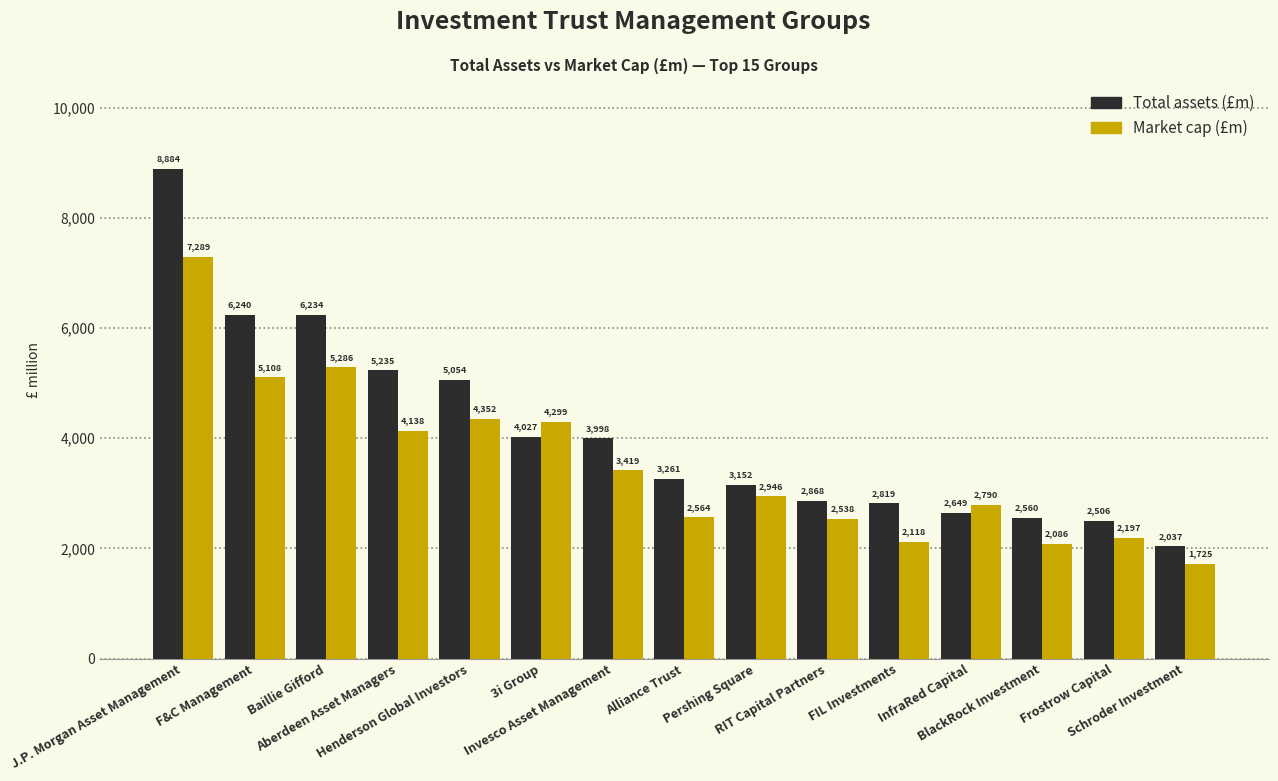

How many data points in Total assets (£m) are less than 3260?

7